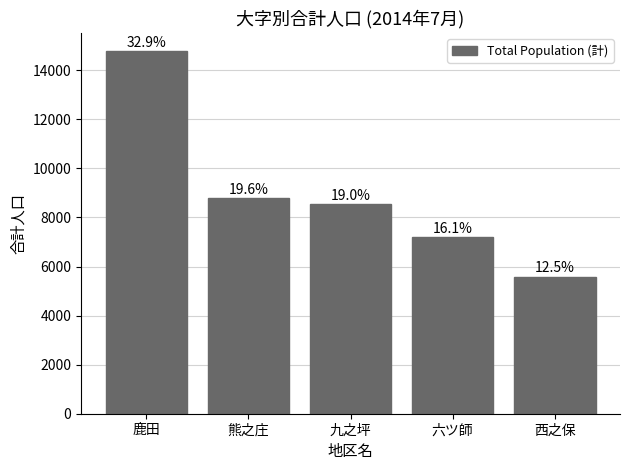

How many bars are there in total?

5